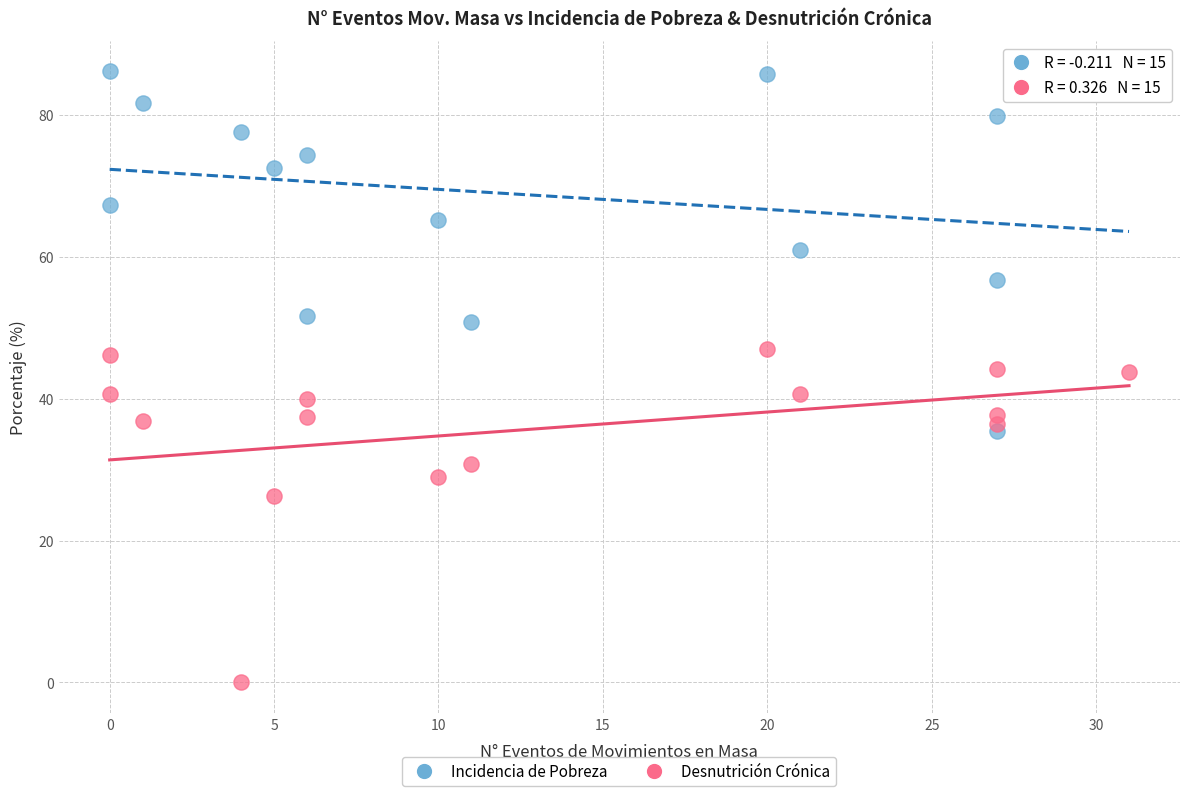

Which series reaches the minimum Y coordinate?

Desnutrición Crónica